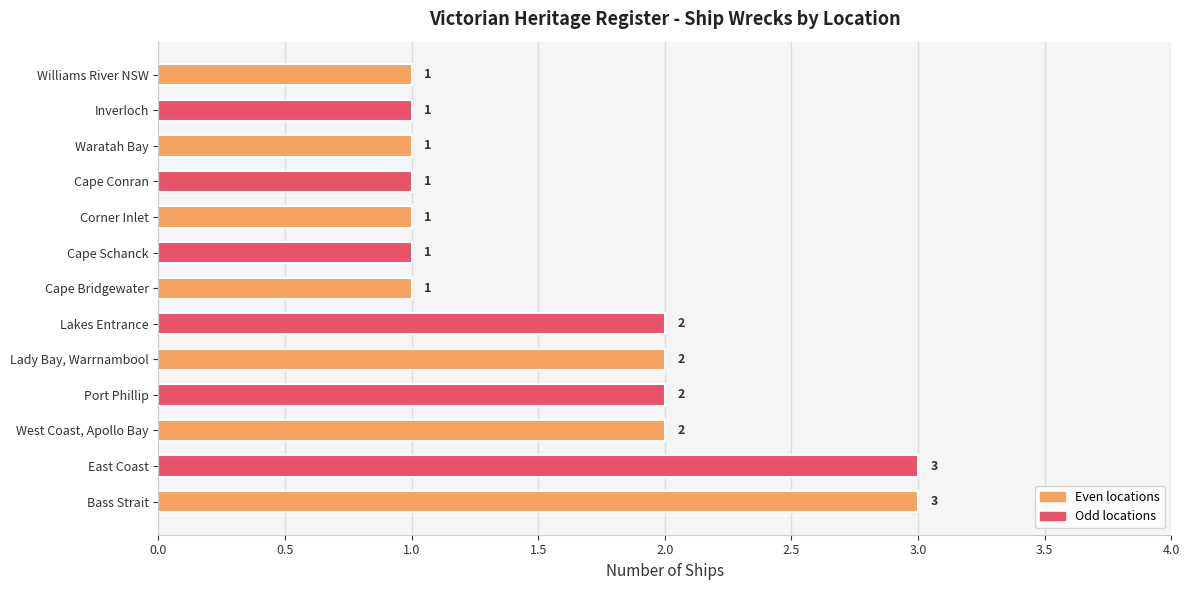

What is the ratio of the value at Bass Strait to the value at Corner Inlet?

3.0